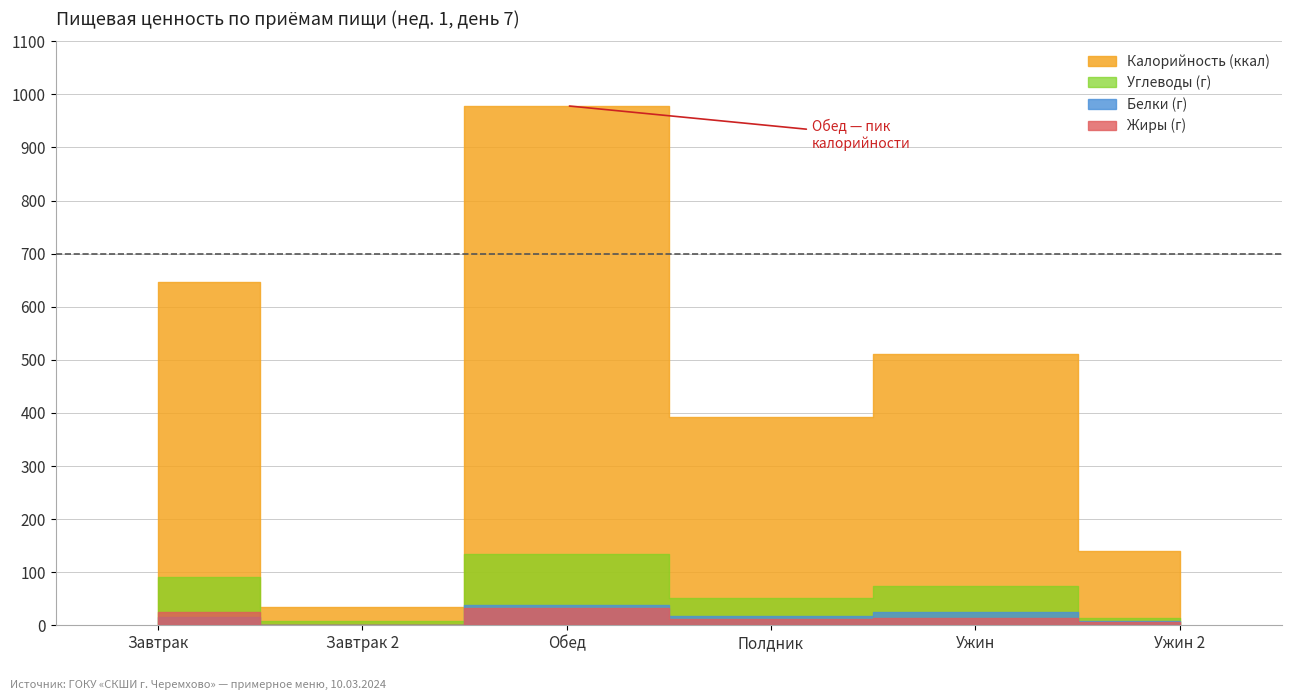

The chart shows a value of 802.3 at Ужин. True or false?

False